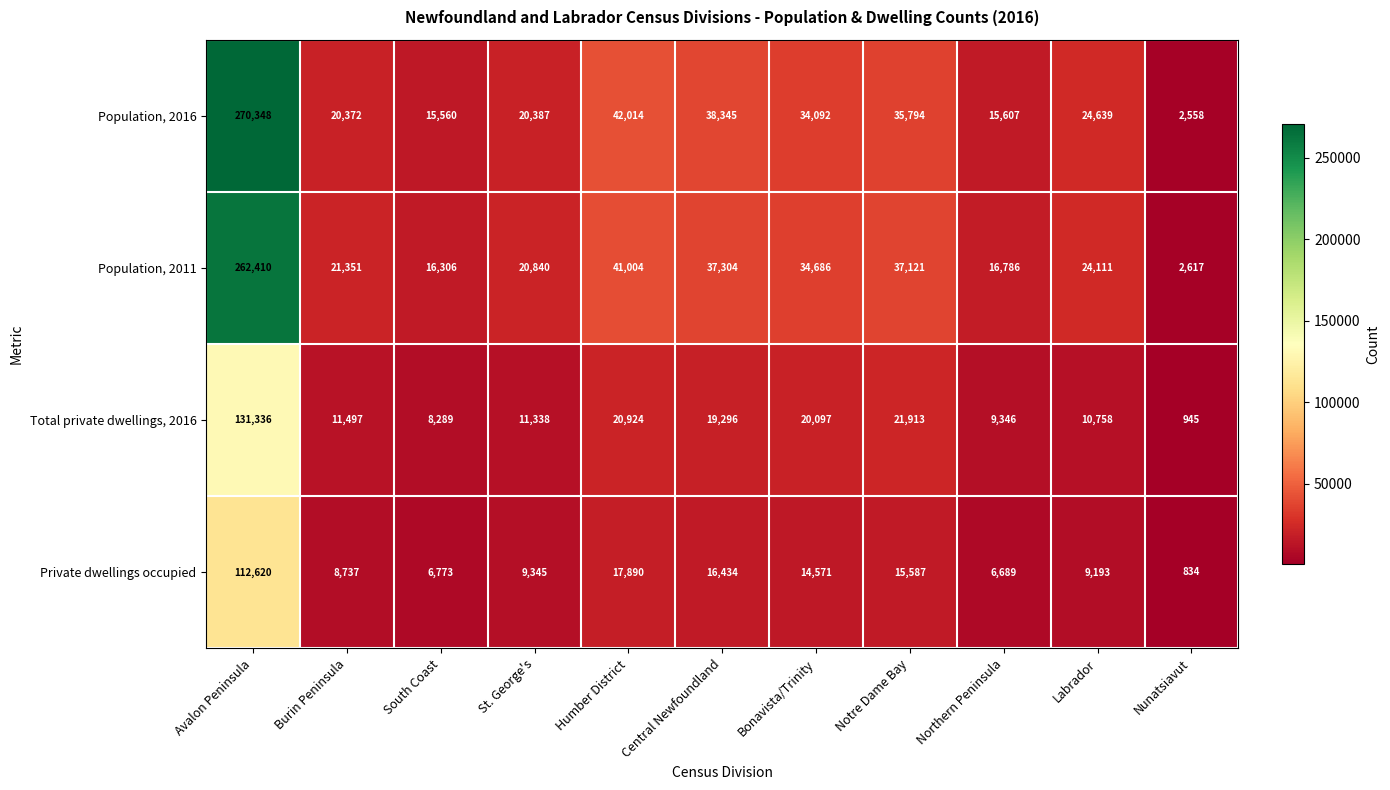

What is the difference between the Population, 2011 values at Humber District and Burin Peninsula?

19653